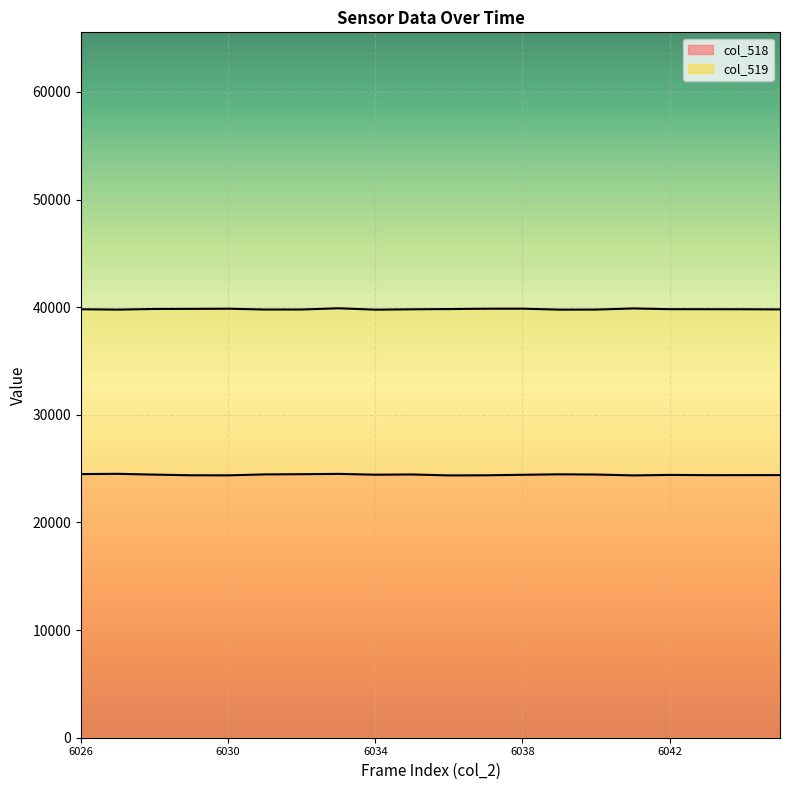

Which series changed the most between 6026 and 6035?

col_518